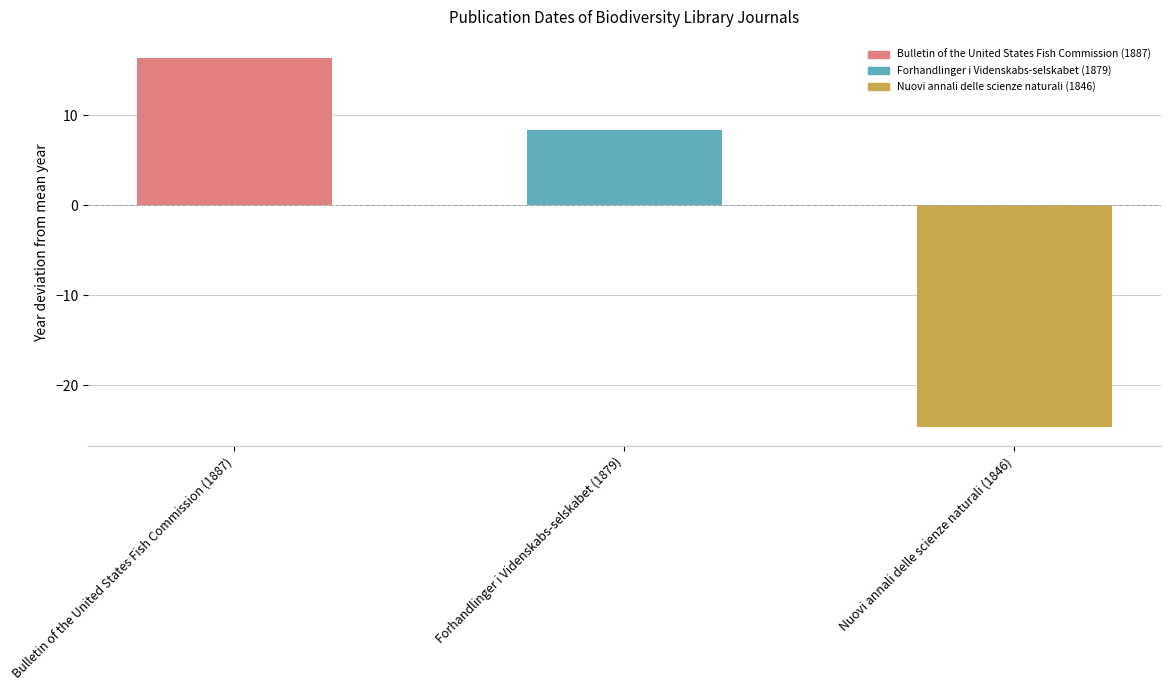

What is the smallest value displayed?

-24.7